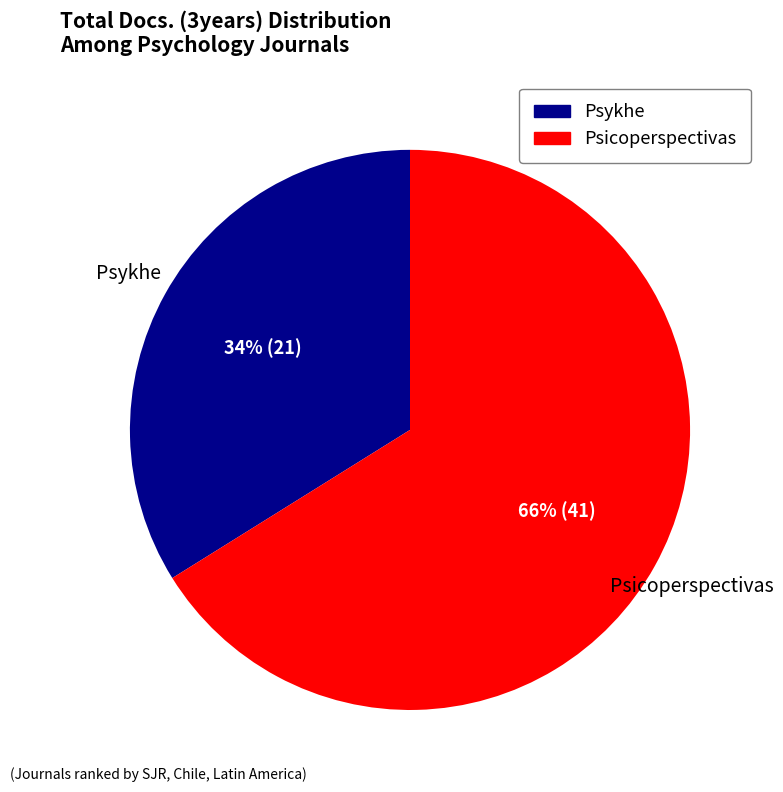

To the nearest percent, what is the average slice percentage?

50%